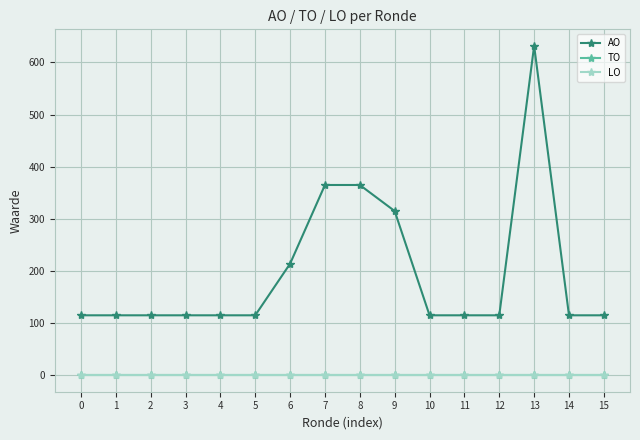

Reading right to left, extract all data points from this chart.

AO: 115	115	632	115	115	115	315	365	365	214	115	115	115	115	115	115
TO: 0	0	0	0	0	0	0	0	0	0	0	0	0	0	0	0
LO: 0	0	0	0	0	0	0	0	0	0	0	0	0	0	0	0